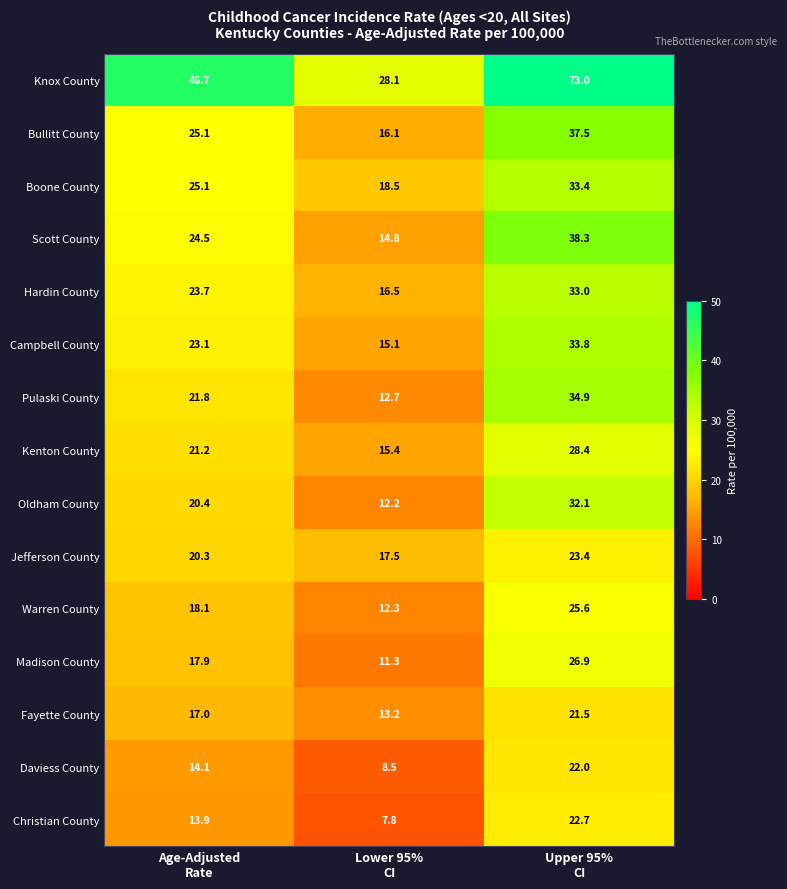

What is the highest value of the Christian County series?

22.7